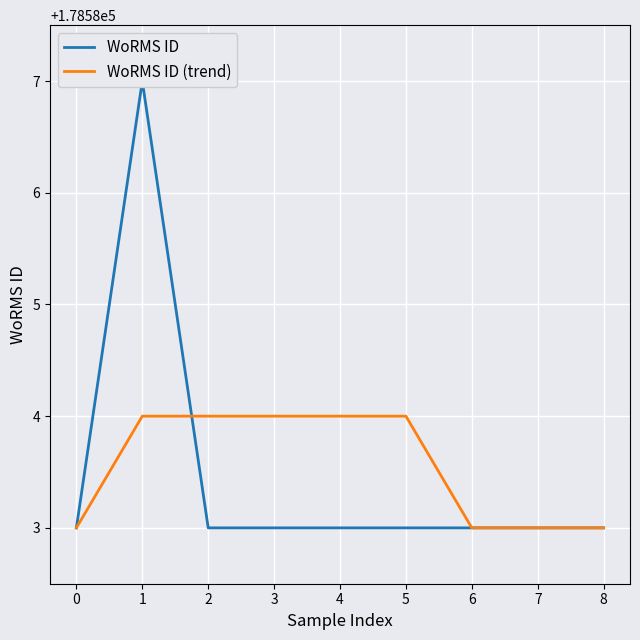

What is the difference between the maximum and second lowest values in the WoRMS ID series?

4